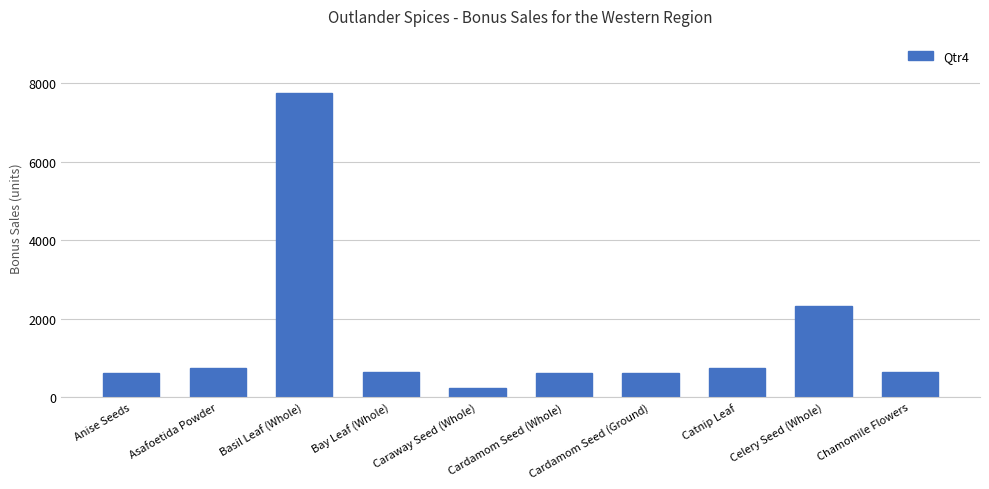

How many data points does each series have?

10